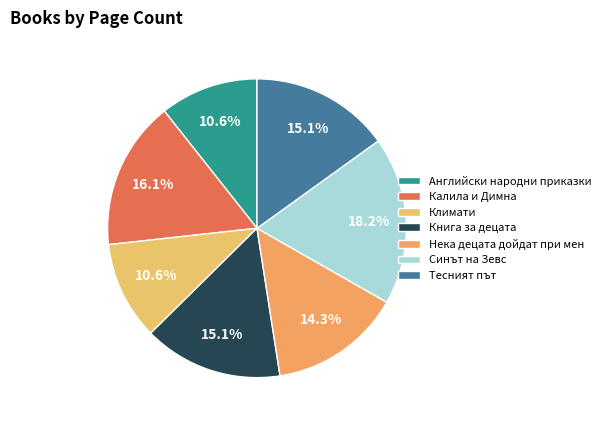

True or false: Тесният път accounts for 22% of the total.

False